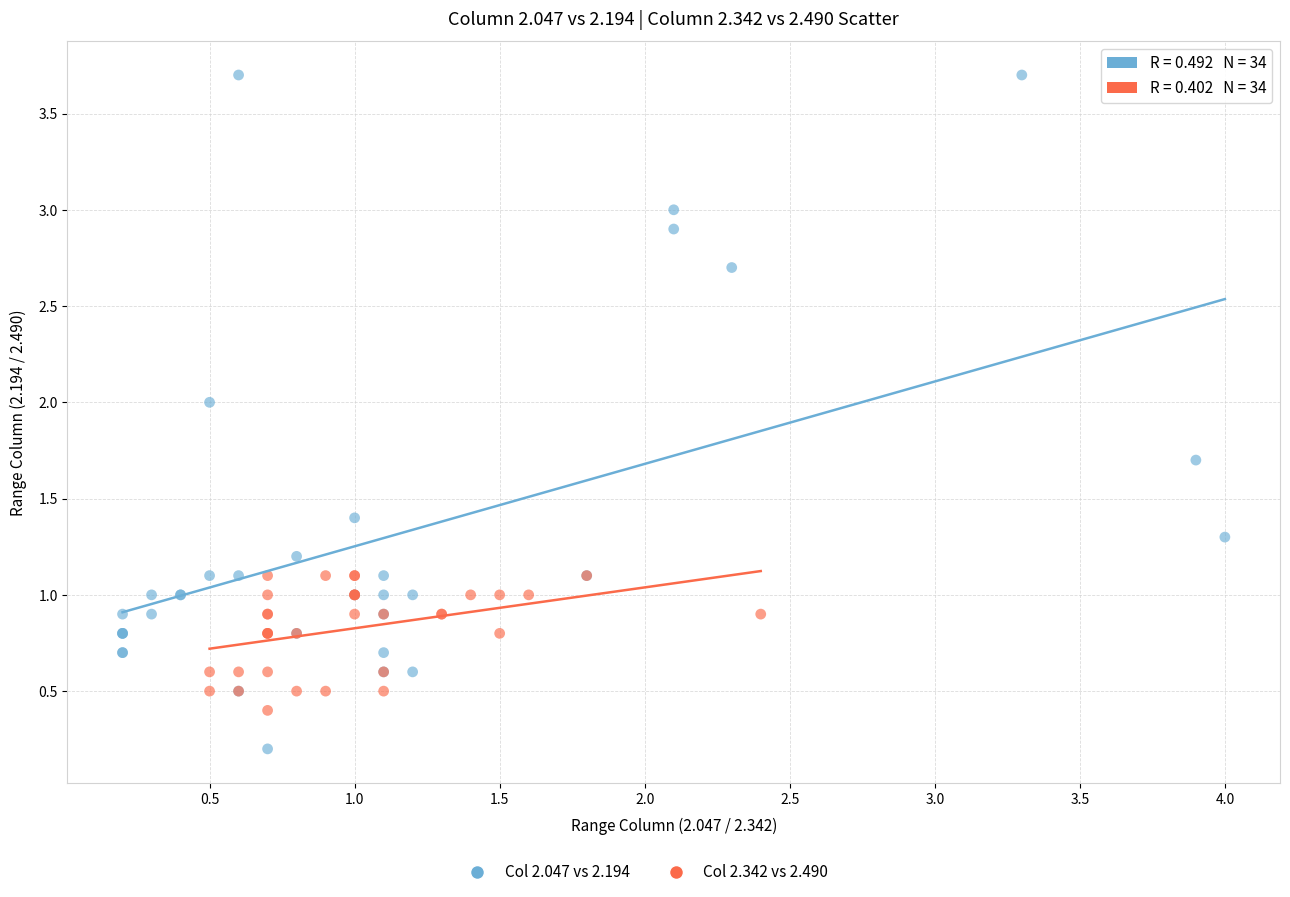

Which series contains the lowest Y value?

Col 2.047 vs 2.194